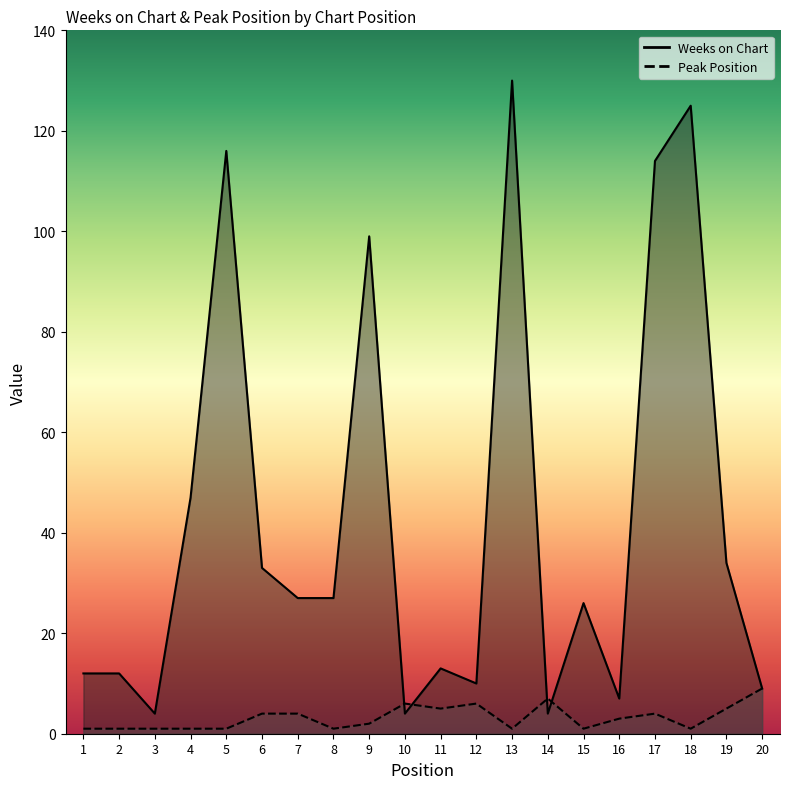

Which category has the highest value across all series?

13